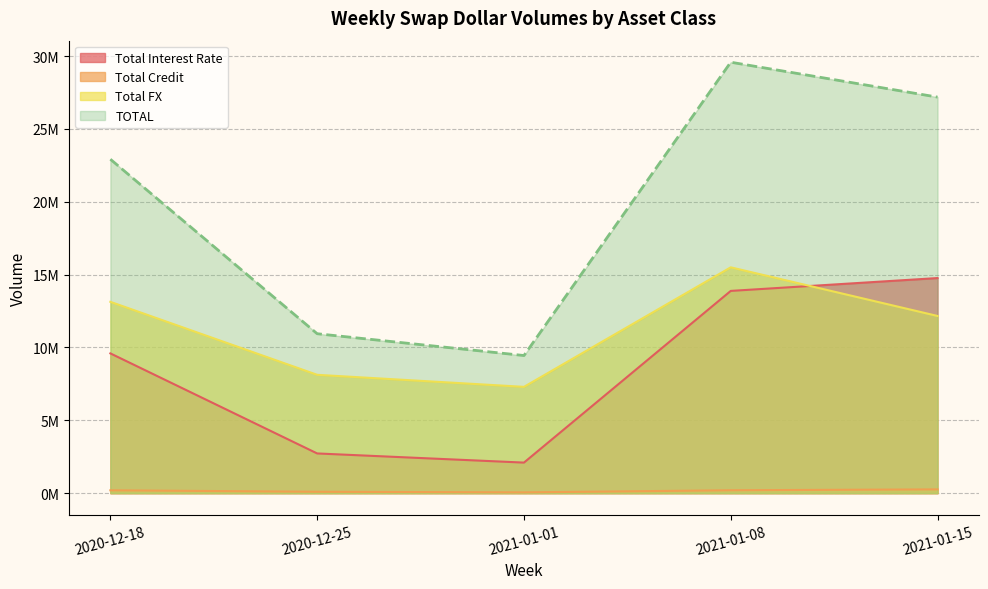

What is the value of the Total Interest Rate point at the 2nd from the left?

2724914